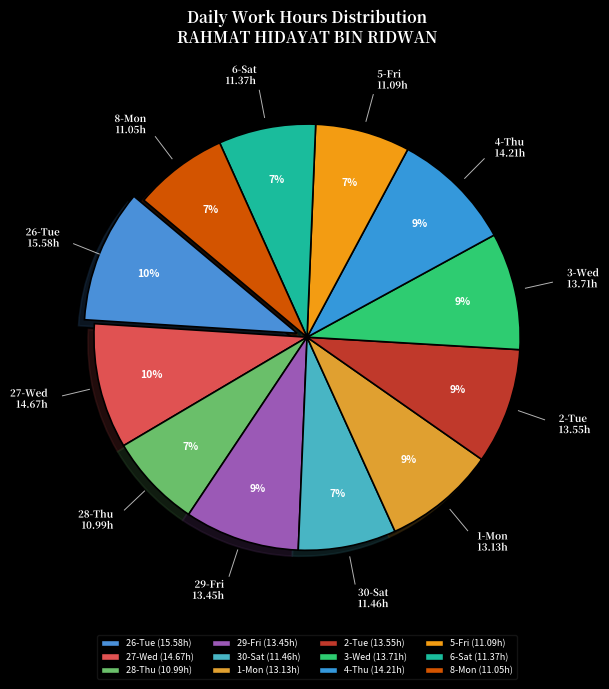

How many slices are in this pie chart?

12